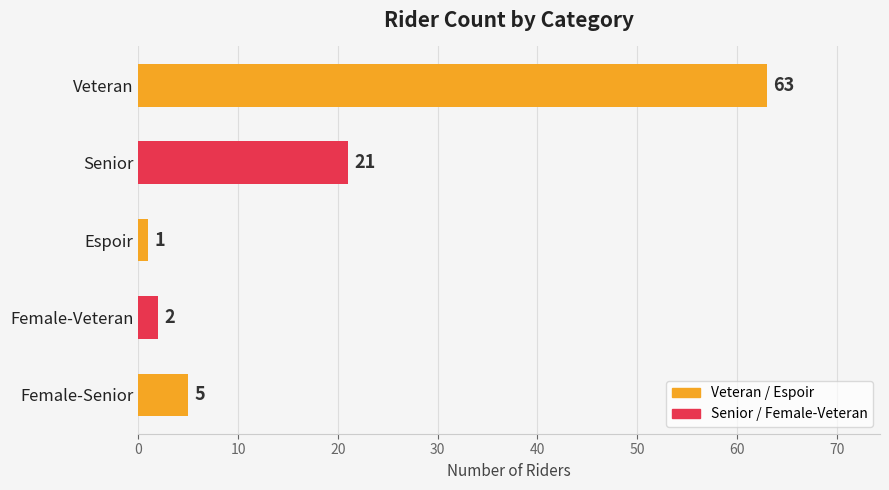

Does the chart contain any negative values?

No